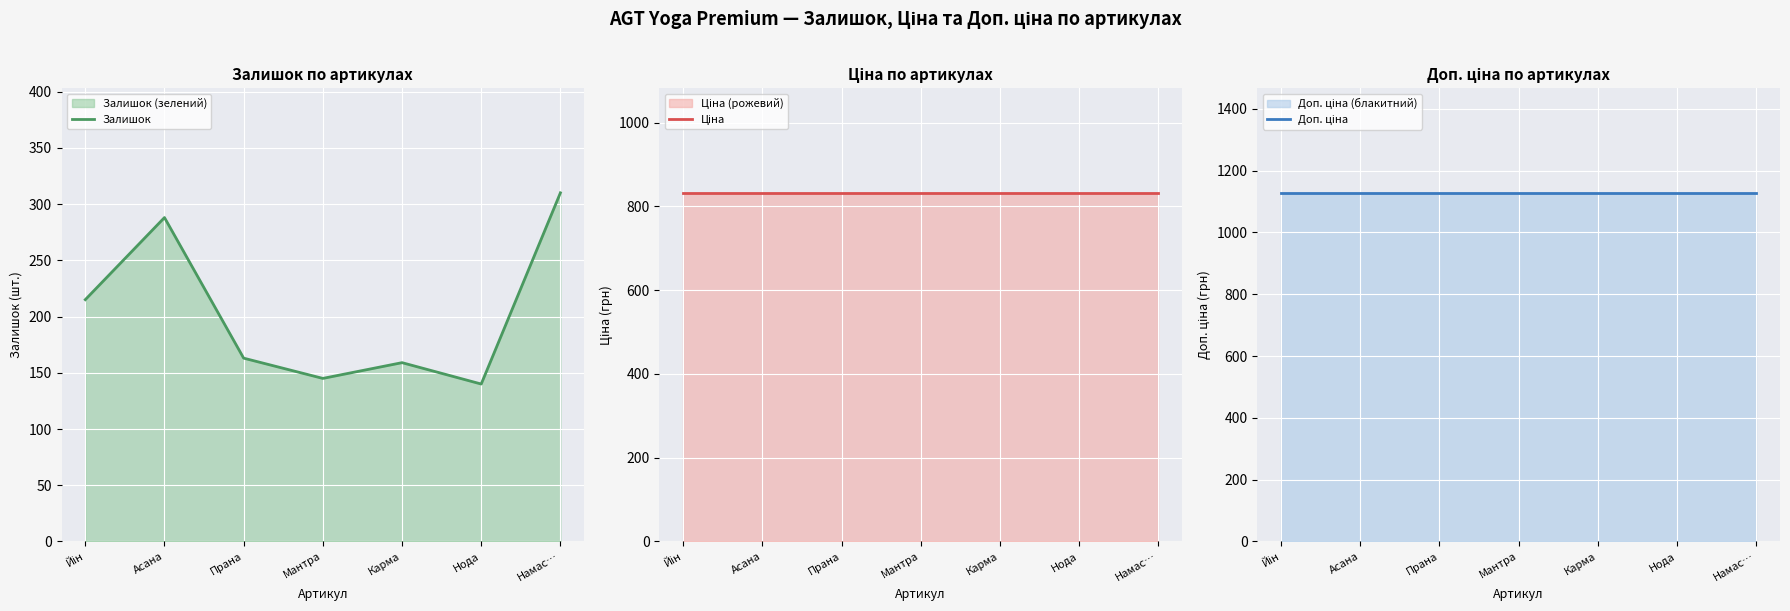

What is the sum of all Ціна values?

5826.7